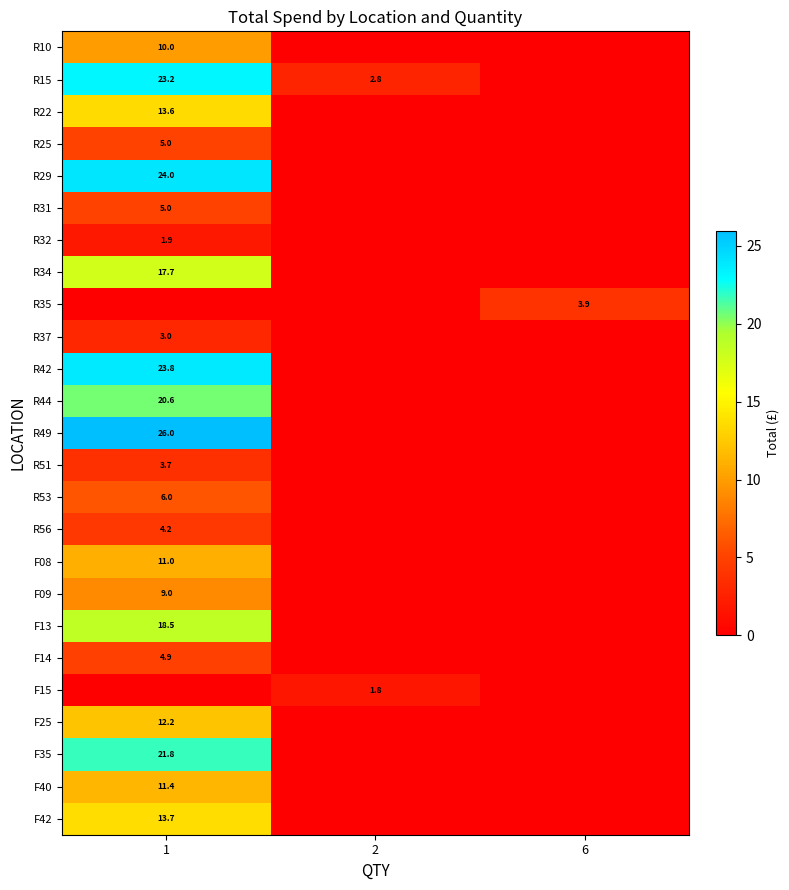

The R34 series shows 17.7 at 1. True or false?

True